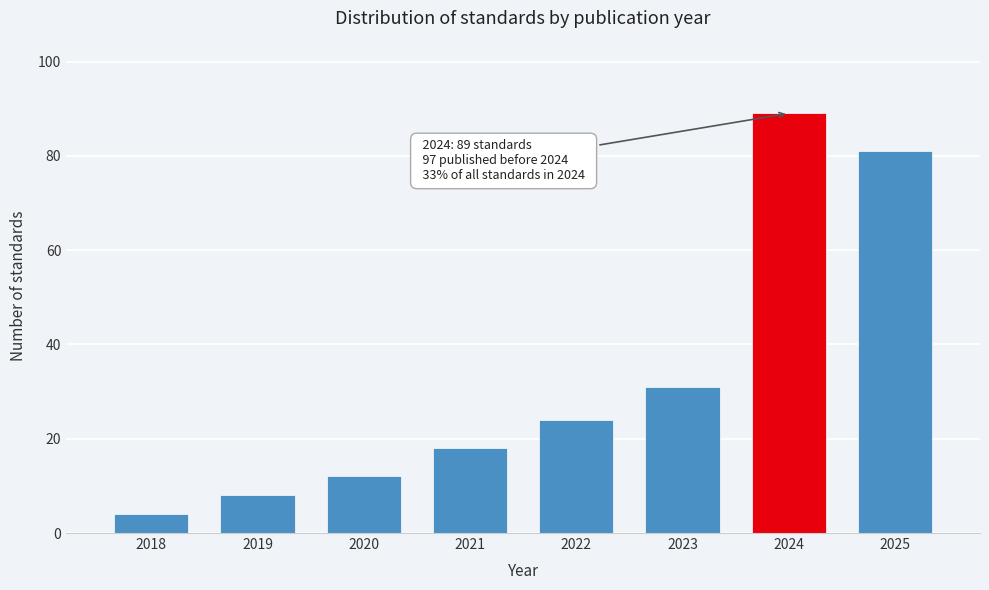

Reading left to right, what are all the values shown in this chart?

2018=4	2019=8	2020=12	2021=18	2022=24	2023=31	2024=89	2025=81